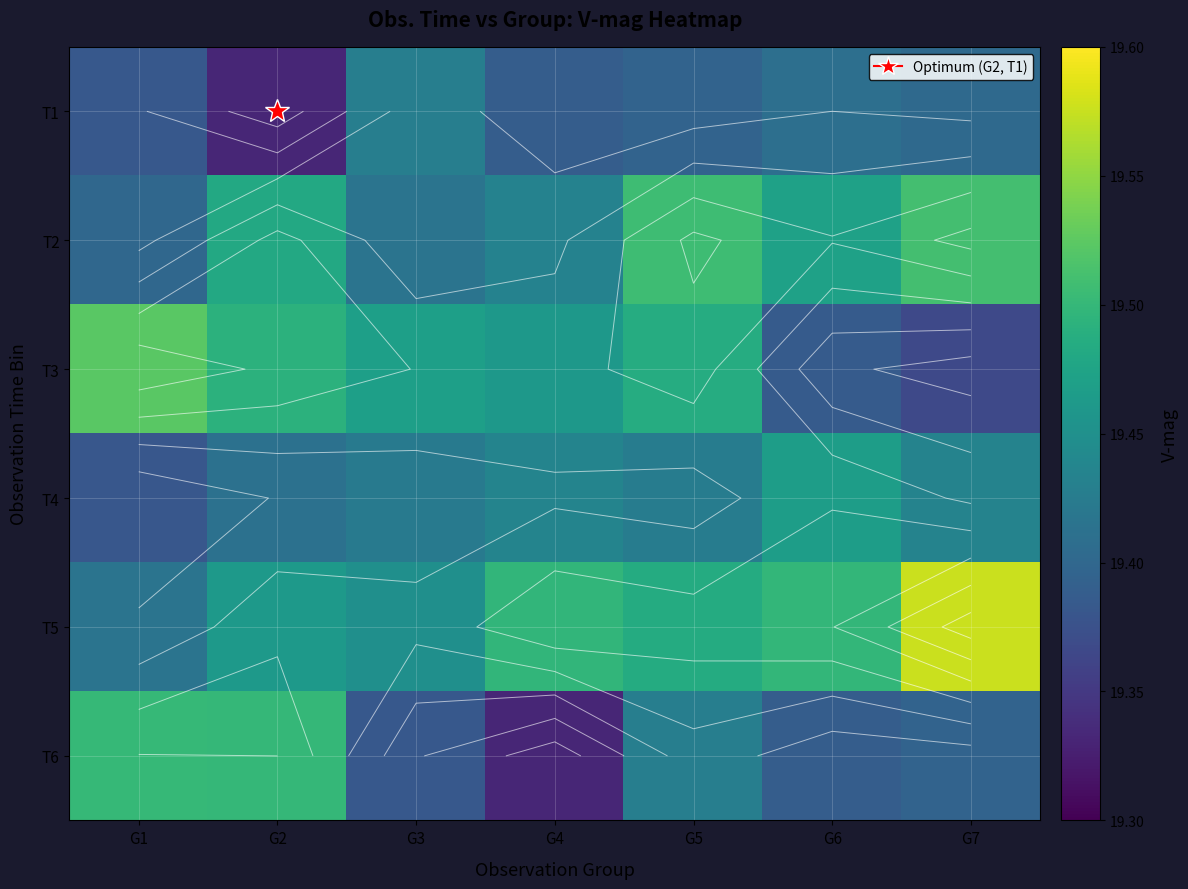

What is the sum of the T4 values at G7 and G3?

38.9